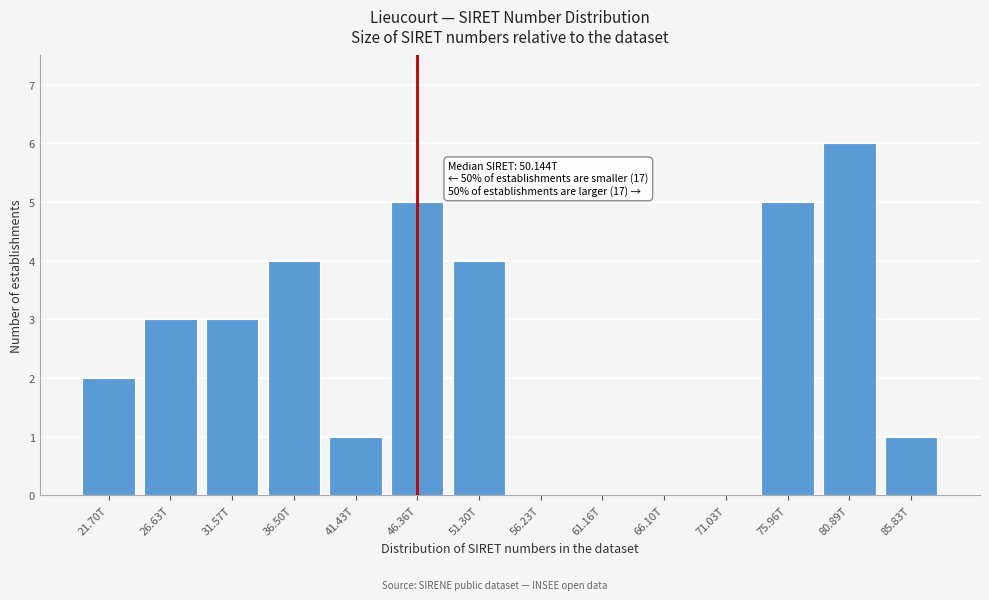

Reading left to right, what are all the values shown in this chart?

21.70T=2	26.63T=3	31.57T=3	36.50T=4	41.43T=1	46.36T=5	51.30T=4	56.23T=0	61.16T=0	66.10T=0	71.03T=0	75.96T=5	80.89T=6	85.83T=1